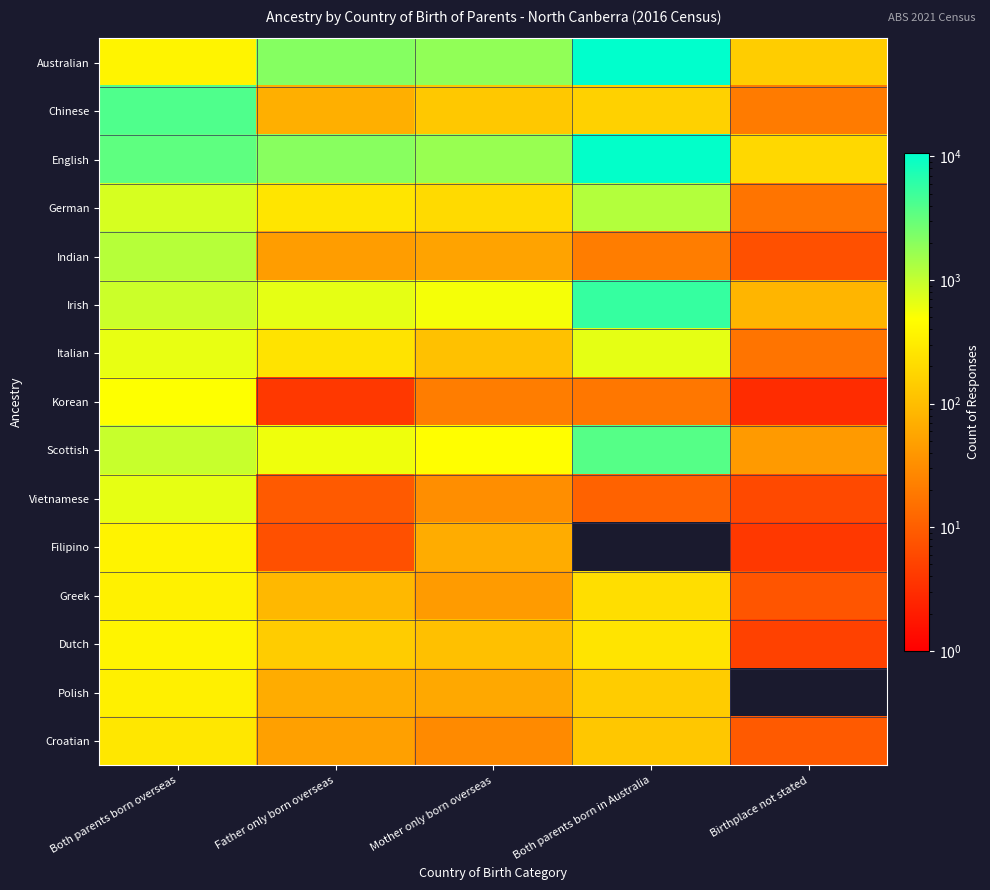

Which series has the largest total across all categories?

English